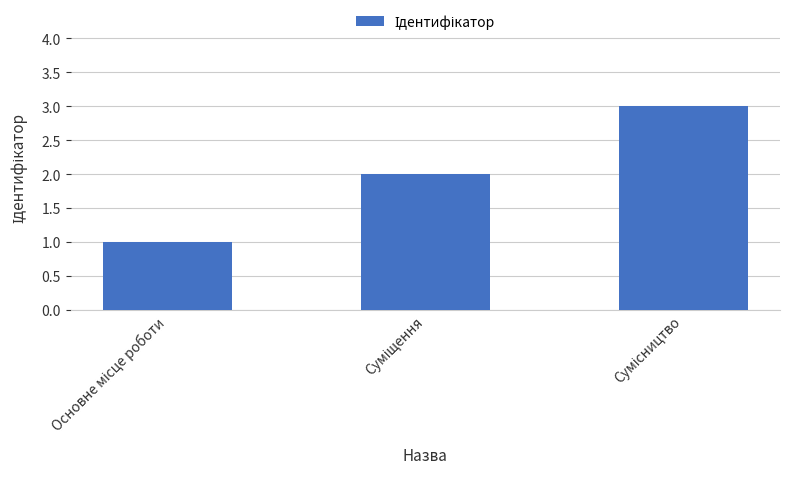

What is the greatest value displayed?

3